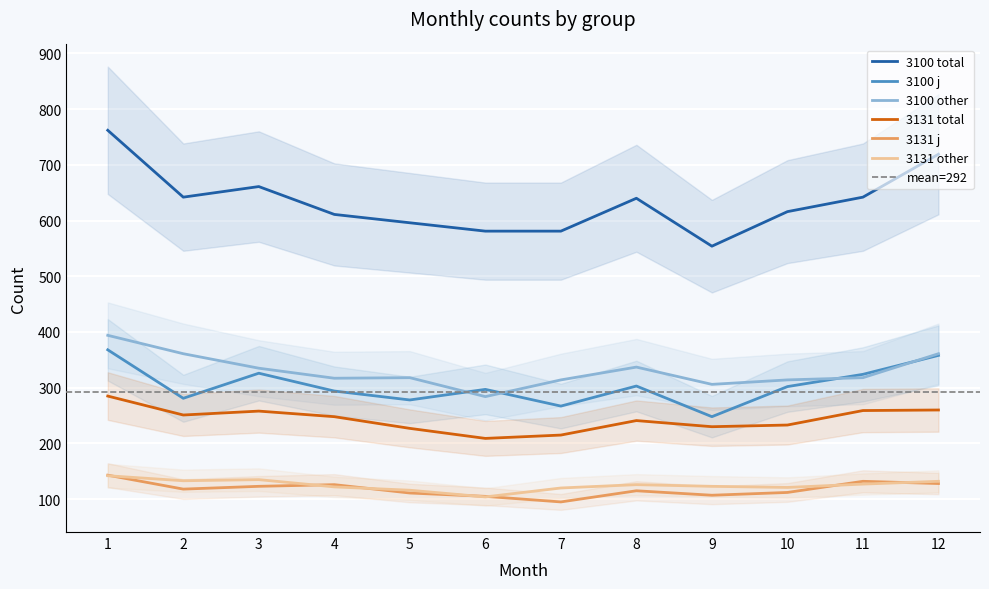

At which category does the chart reach its peak across all series?

1